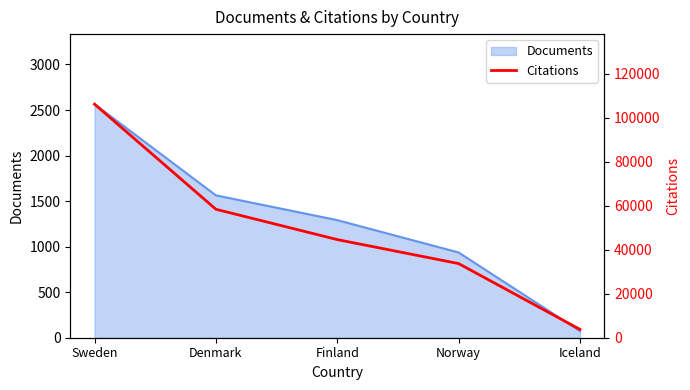

How many categories are shown in the chart?

5